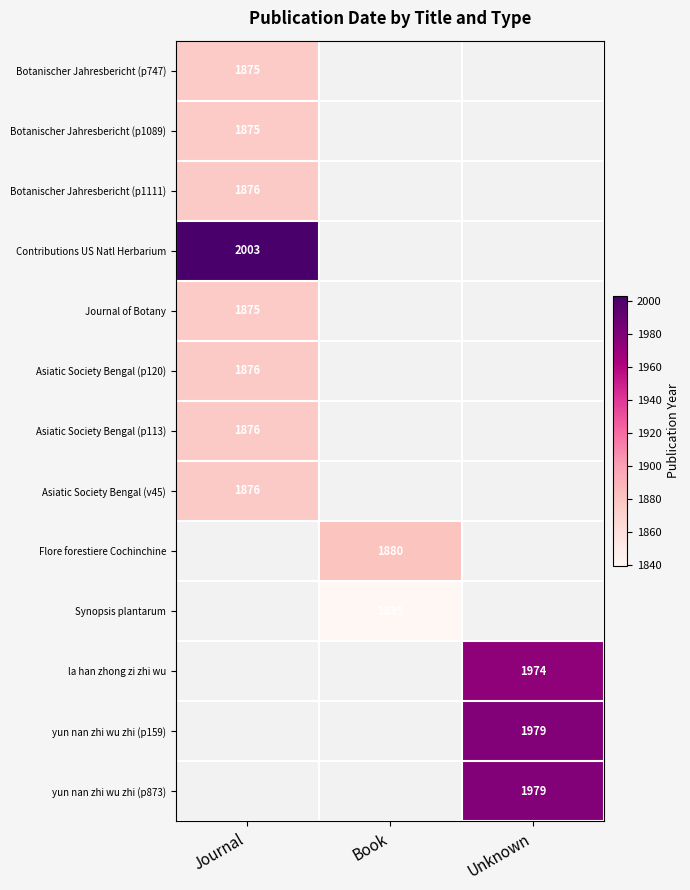

The value of Botanischer Jahresbericht (p747) at Book is 0. True or false?

True